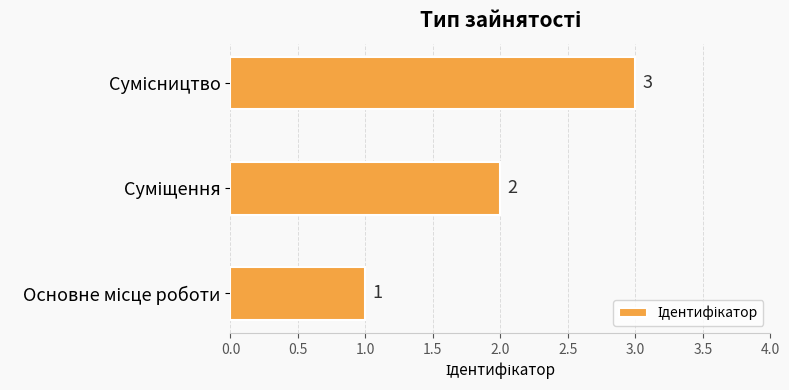

Count the values in the range 1 to 3.

3